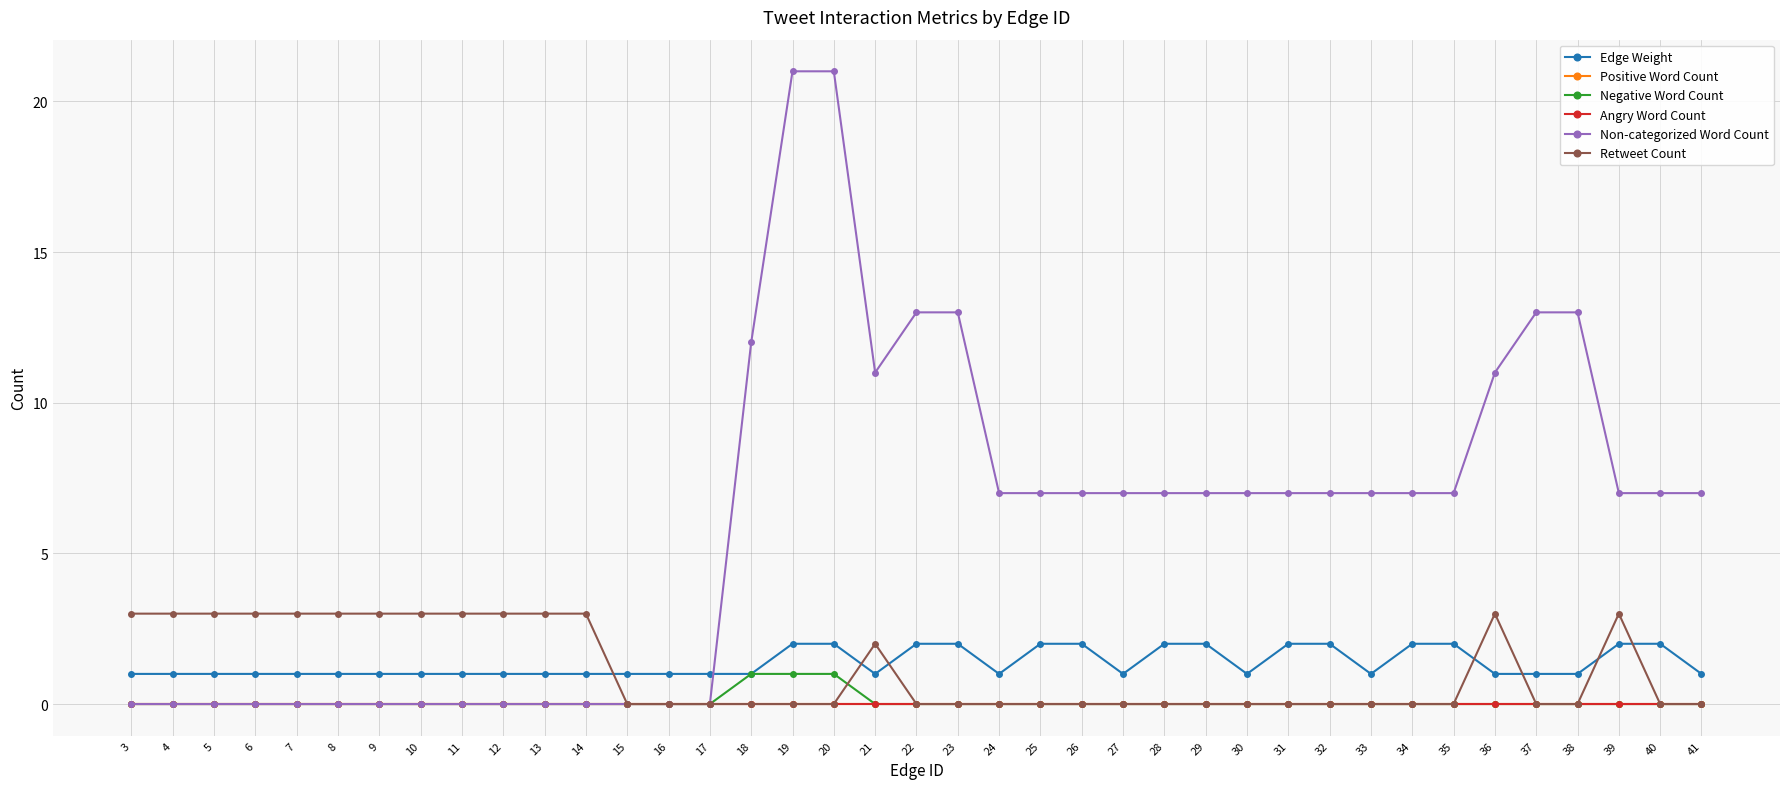

True or false: Positive Word Count and Edge Weight cross at least once.

False